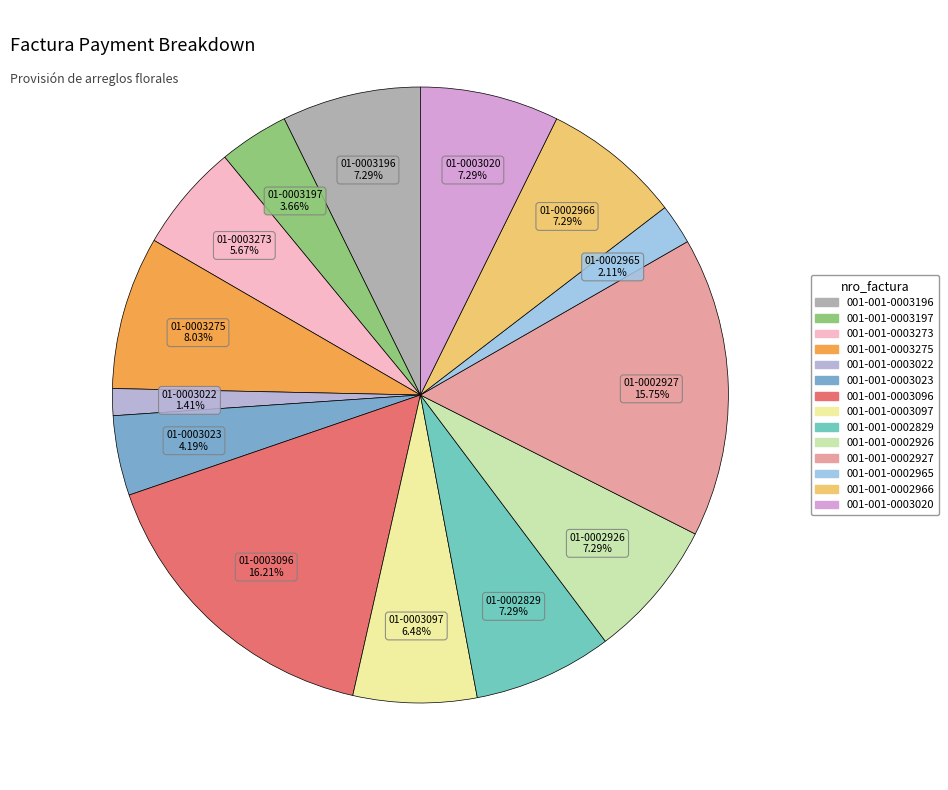

How many segments does this pie chart have?

14